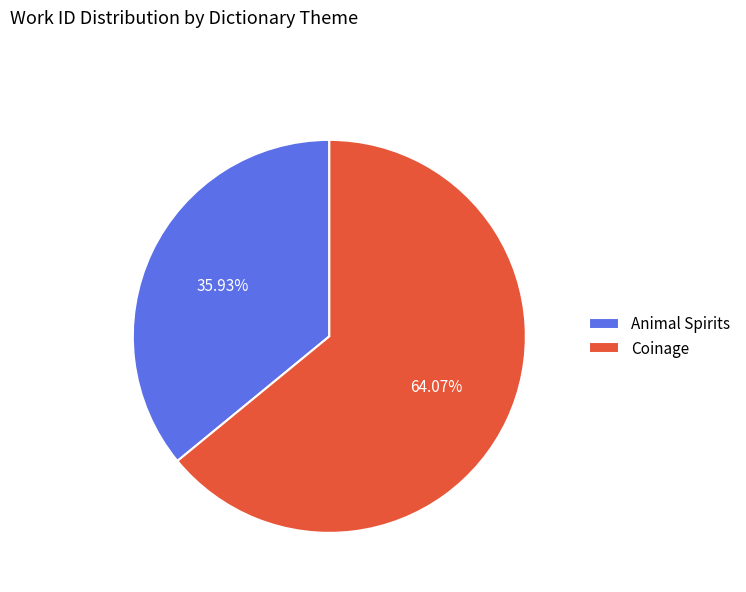

Rank the categories by value from highest to lowest.

Coinage, Animal Spirits